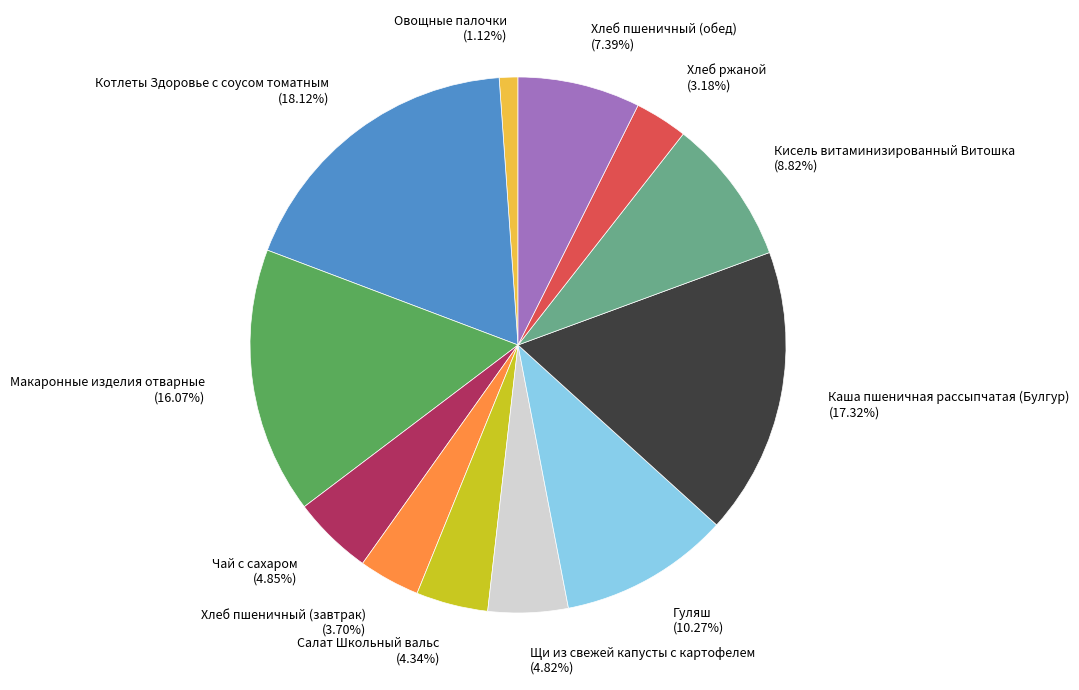

How many slices are in this pie chart?

12